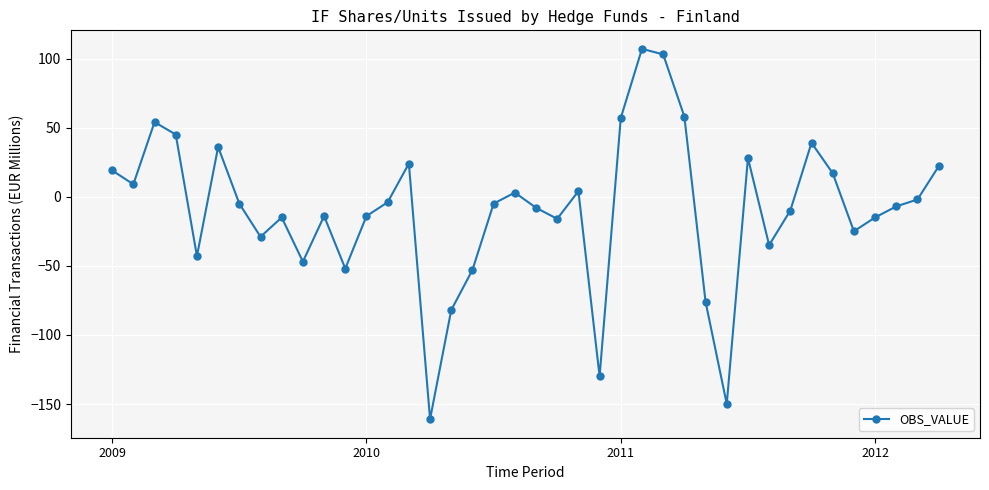

What is the smallest value displayed?

-161